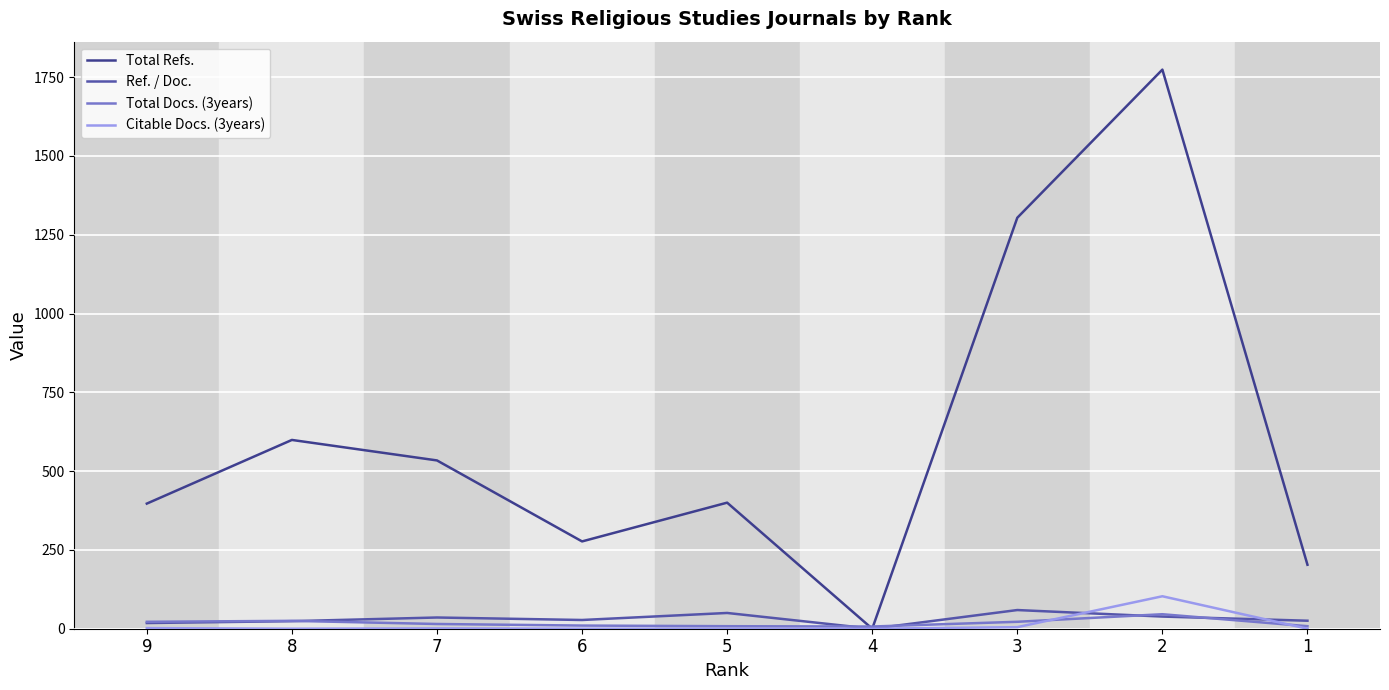

What is the highest value of the Citable Docs. (3years) series?

103.0